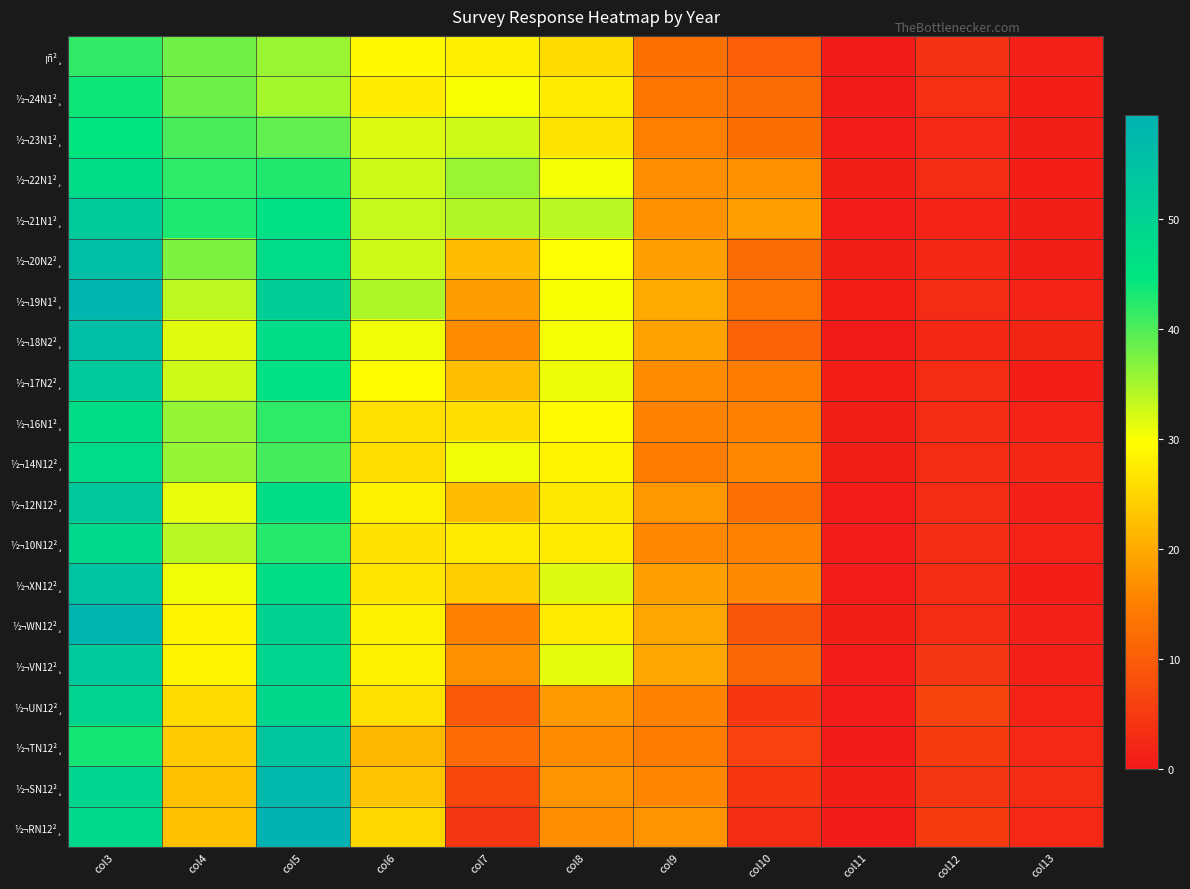

Which series changed the most between col4 and col13?

½¬21N1²¸